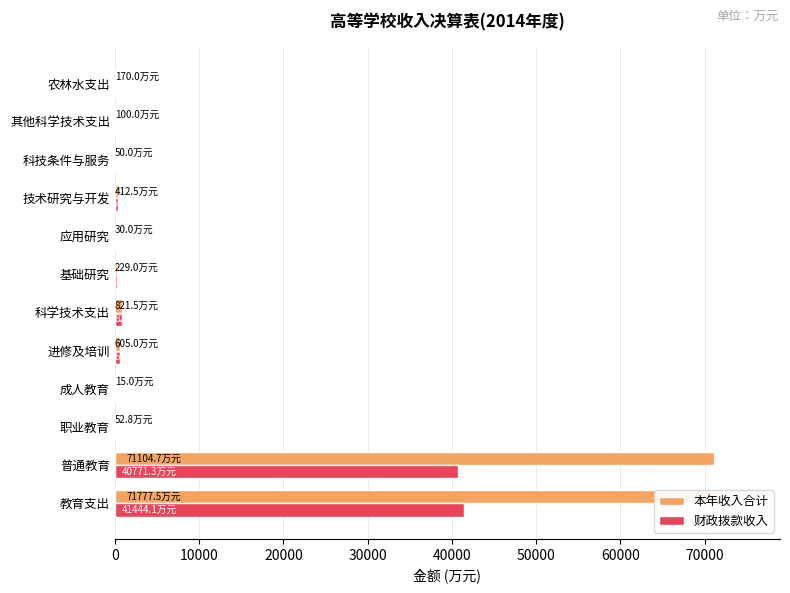

List the series in order of their peak value, highest first.

本年收入合计, 财政拨款收入